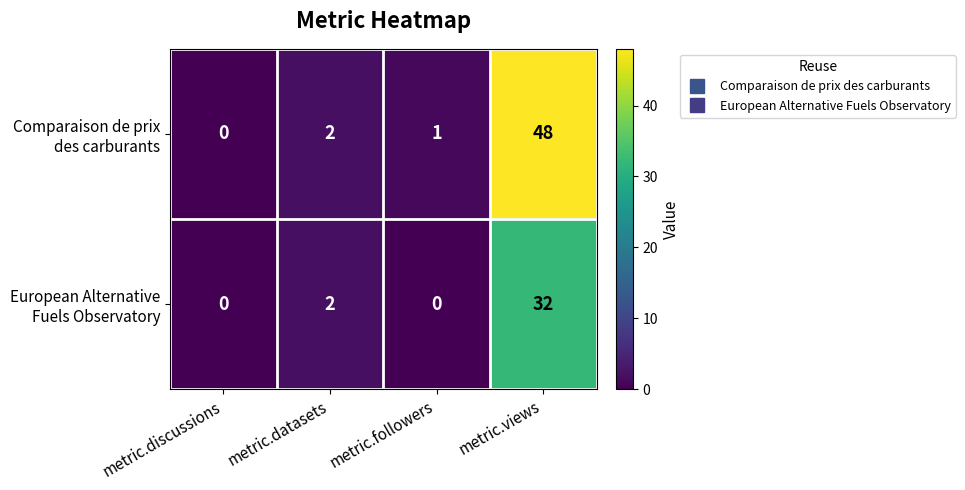

What is the spread (max minus min) of values at metric.views?

16